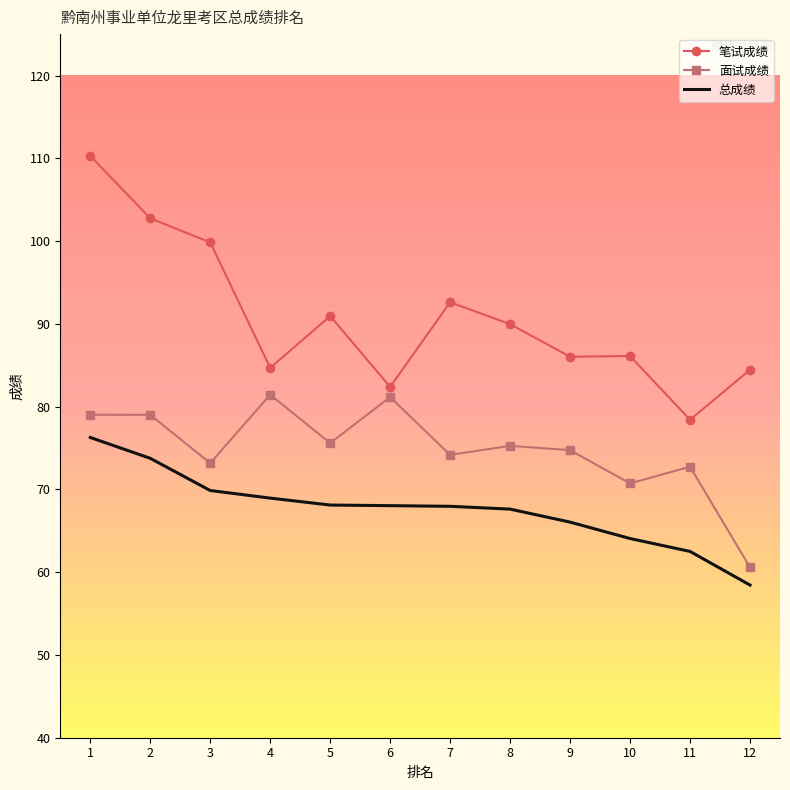

Between 7 and 12, which series saw the biggest shift?

面试成绩